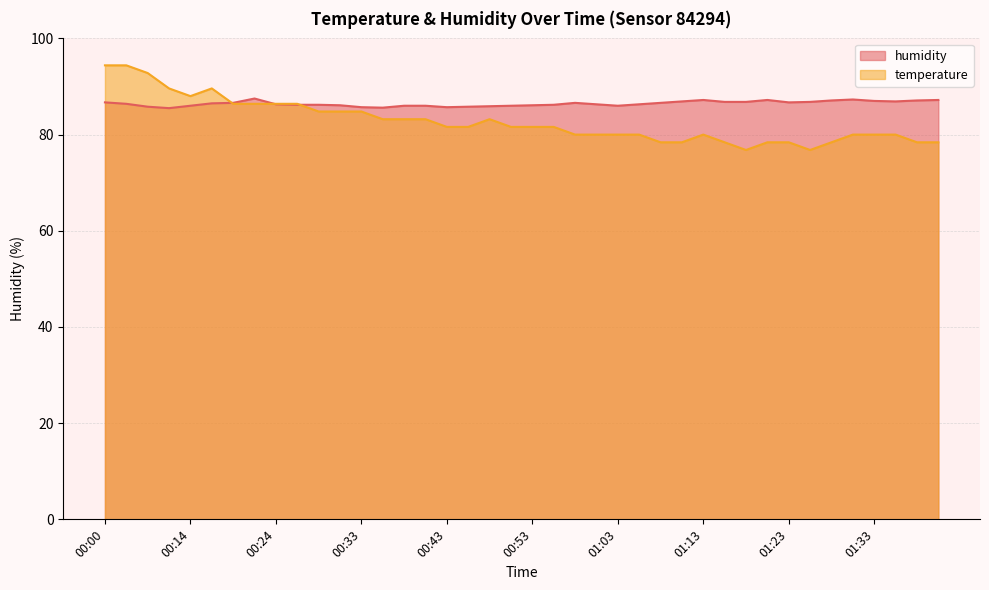

At which category is the sum across all series the highest?

00:00